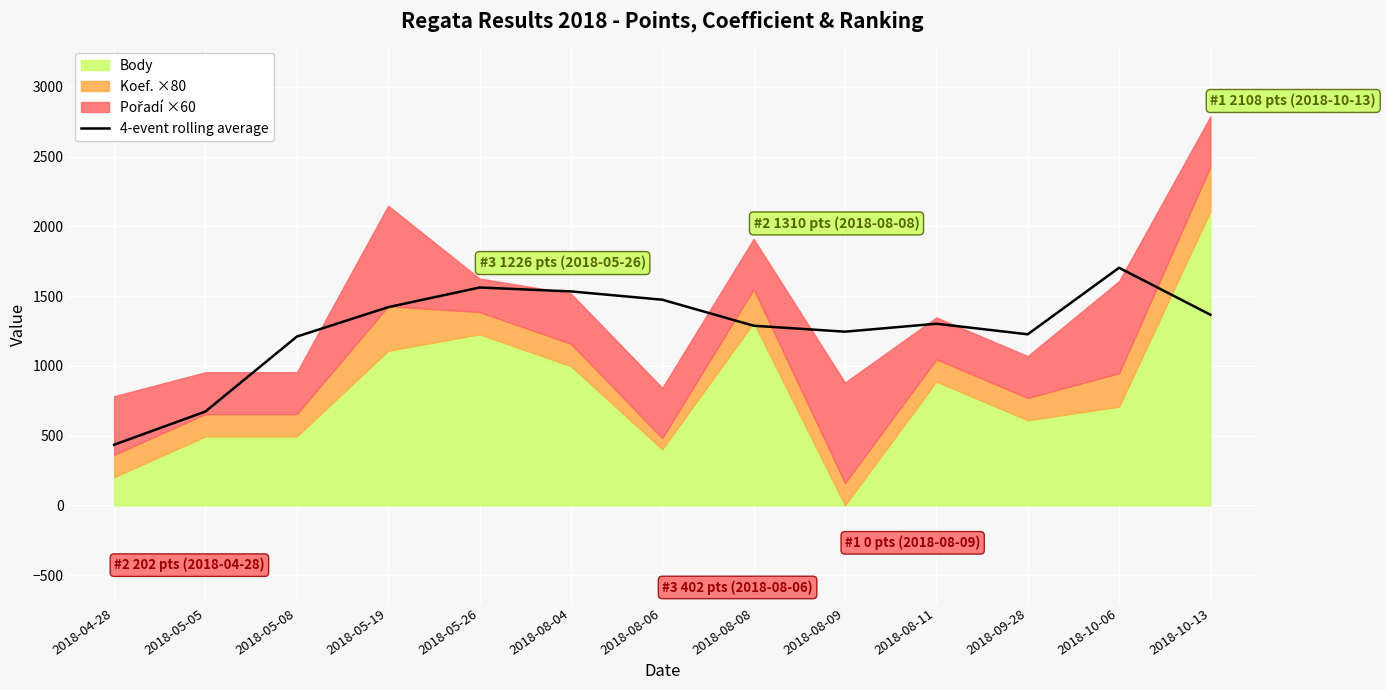

What is the lowest value of the 4-event rolling average series?

434.0